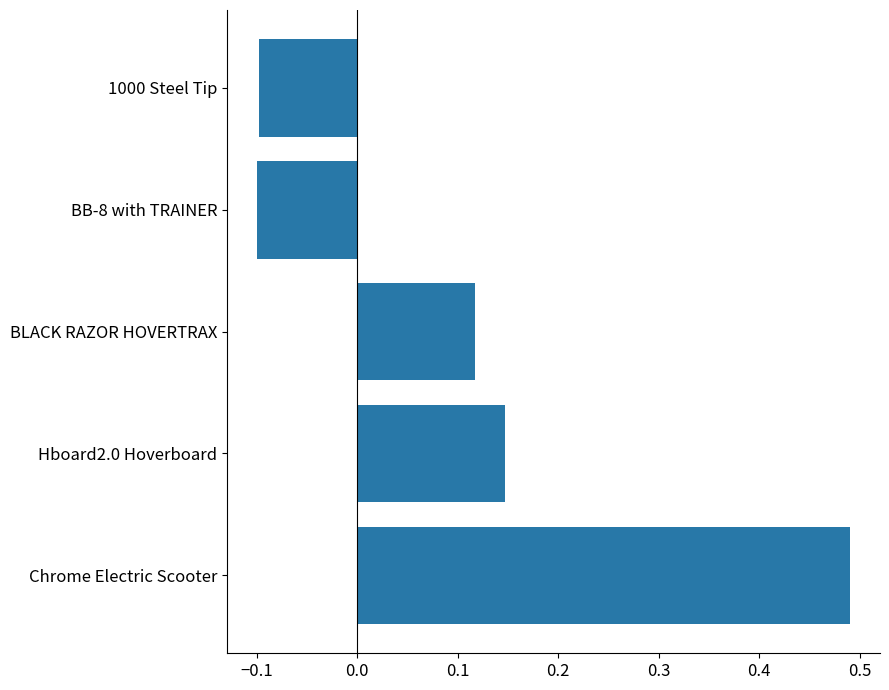

What is the change in value from Chrome Electric Scooter to Hboard2.0 Hoverboard?

-0.3